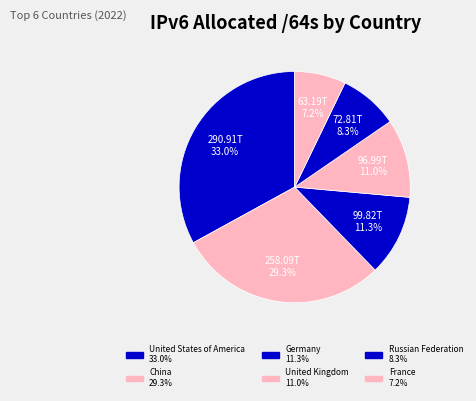

Does China represent more than half of the total?

No